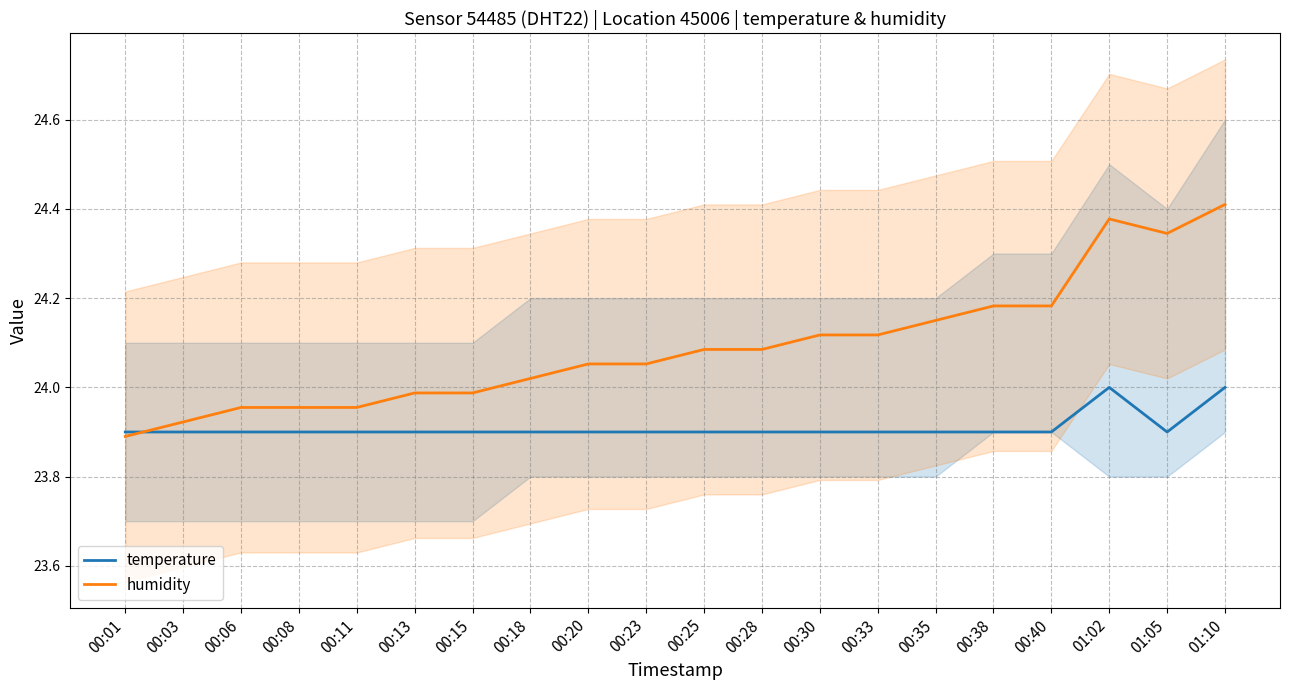

Which series changed the most between 00:13 and 01:05?

humidity